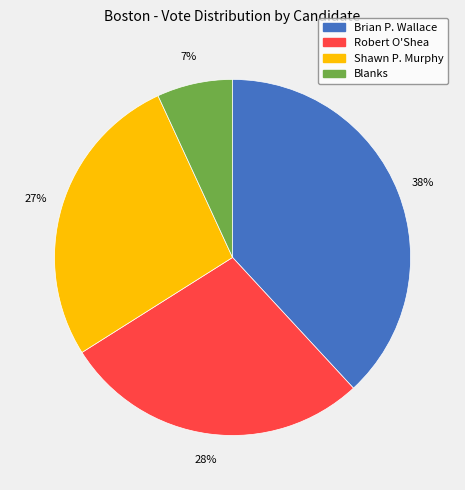

To the nearest percent, what is the average slice percentage?

25%